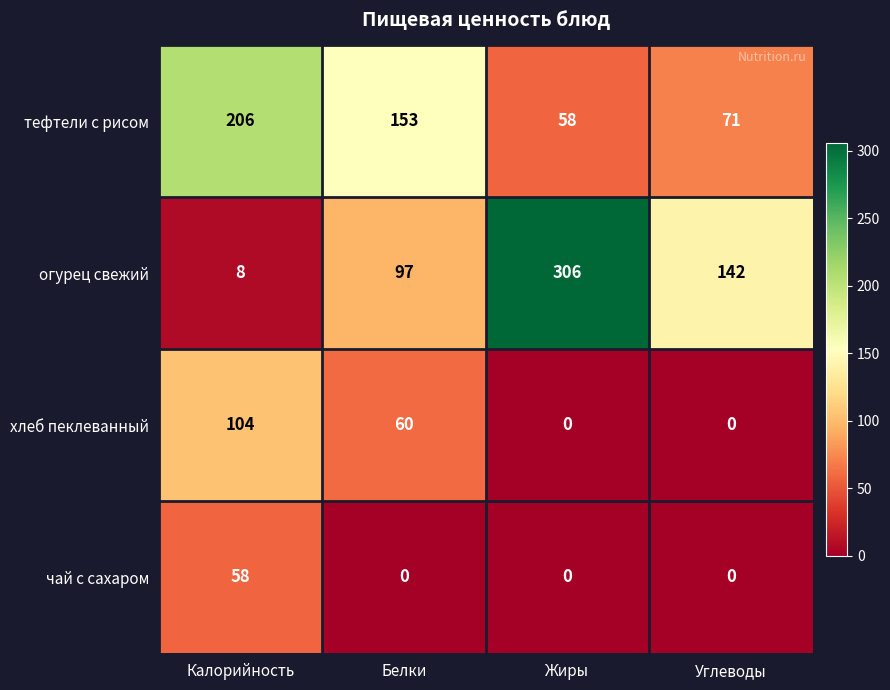

Which series has the largest total across all categories?

огурец свежий